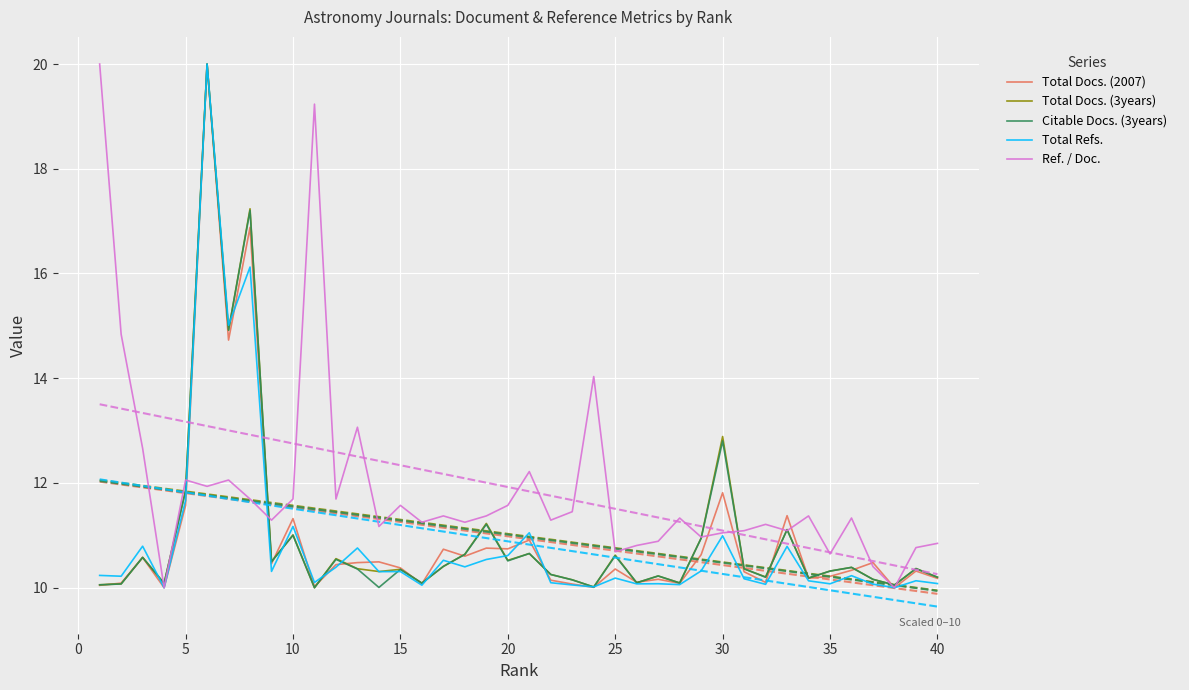

Is it true that Total Docs. (2007) equals 16.7 at 30?

False